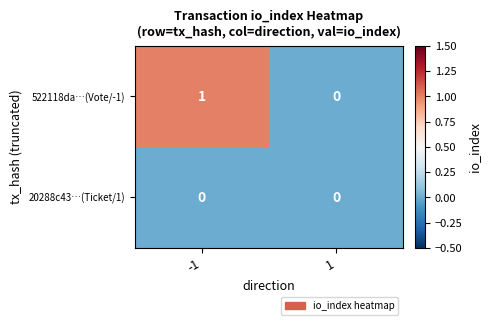

At which category does the chart reach its peak across all series?

-1